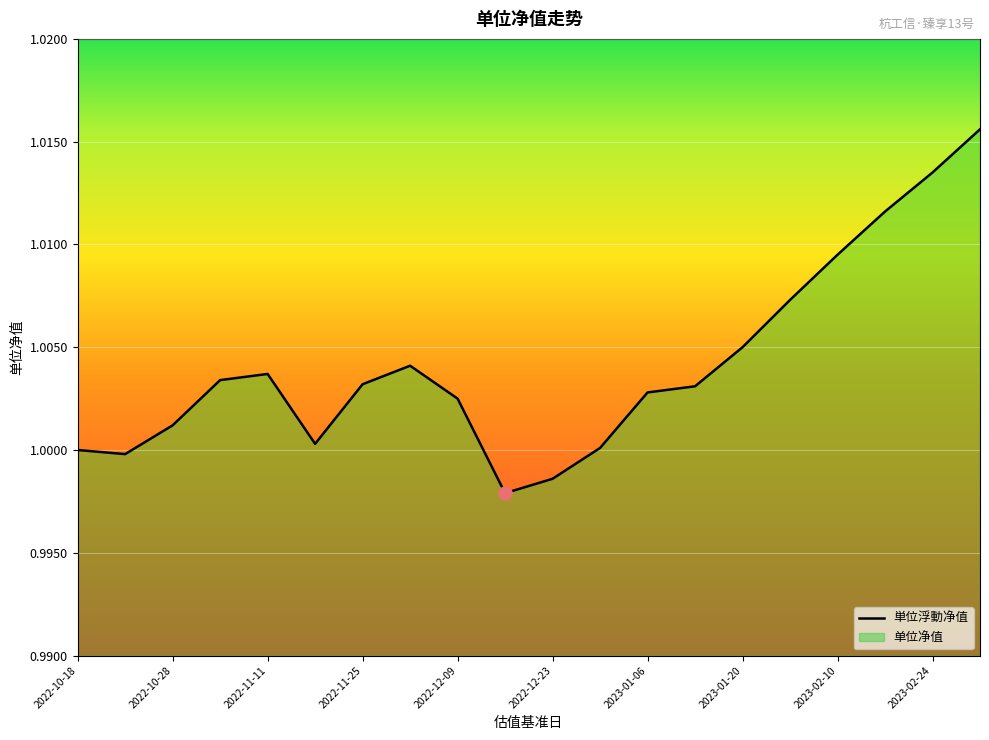

Between 2022-10-28 and 2023-02-10, which is larger?

2023-02-10